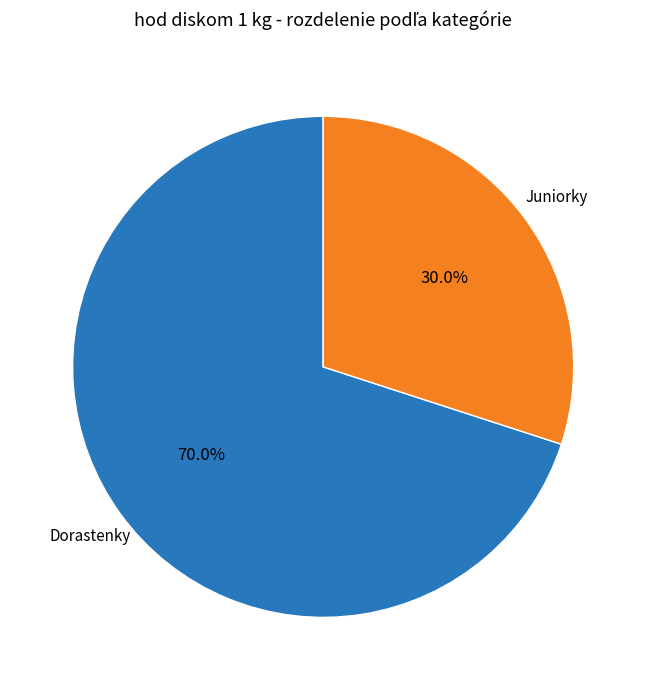

Is there any slice that represents more than half of the pie?

Yes